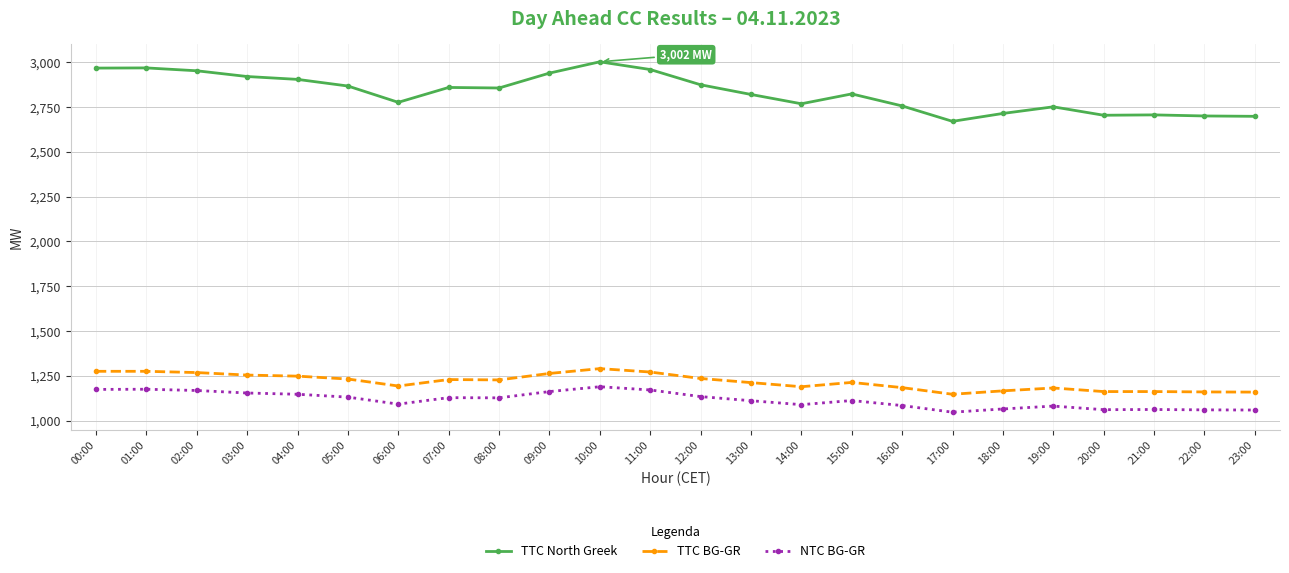

List the series in order of their peak value, highest first.

TTC North Greek, TTC BG-GR, NTC BG-GR